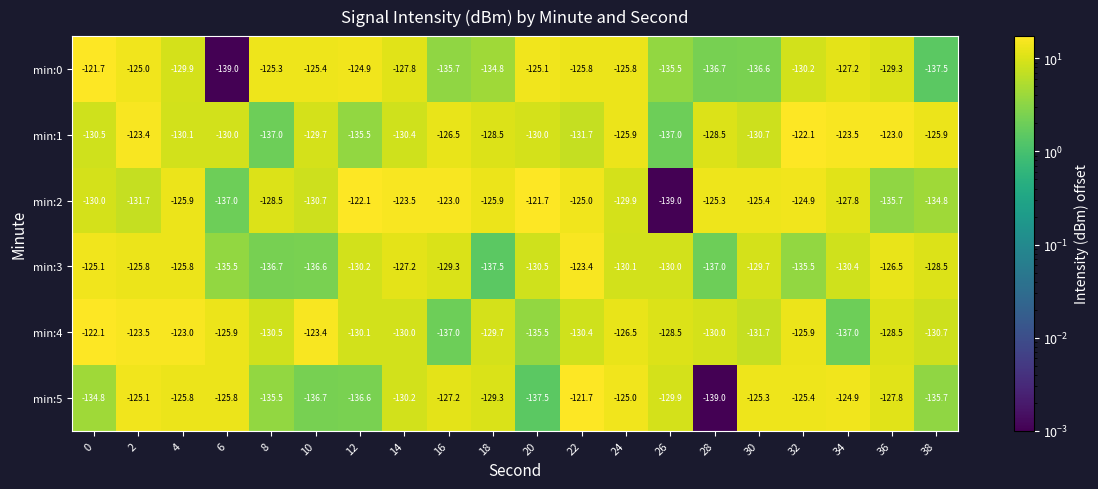

What is the average value of the min:3 series?

-130.6